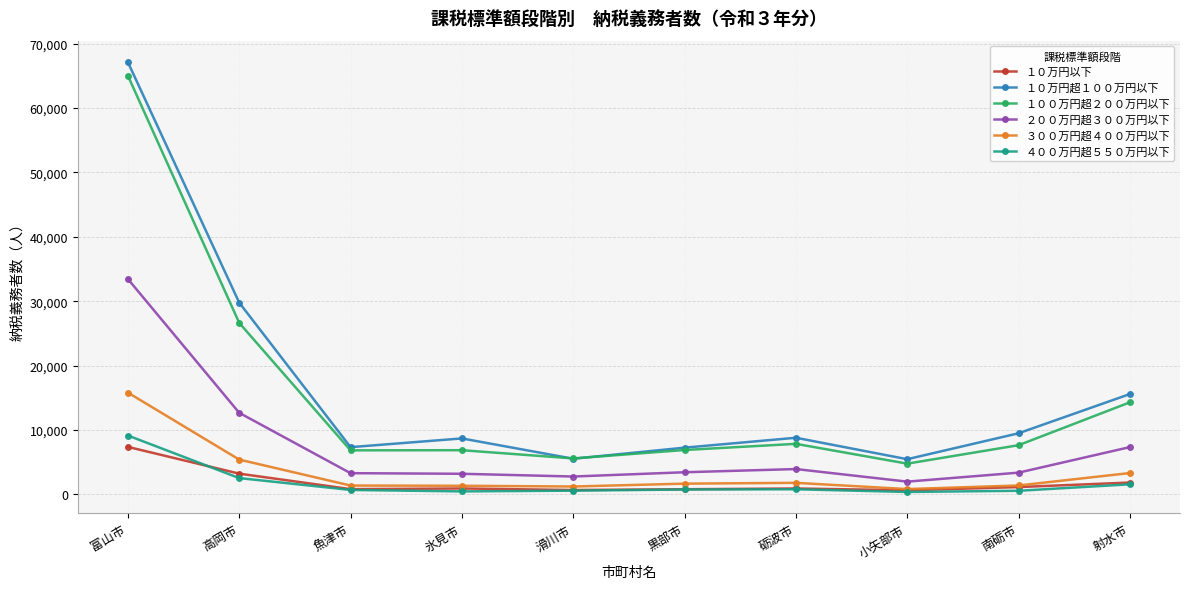

Where is １００万円超２００万円以下 nearest to the value 34899?

高岡市